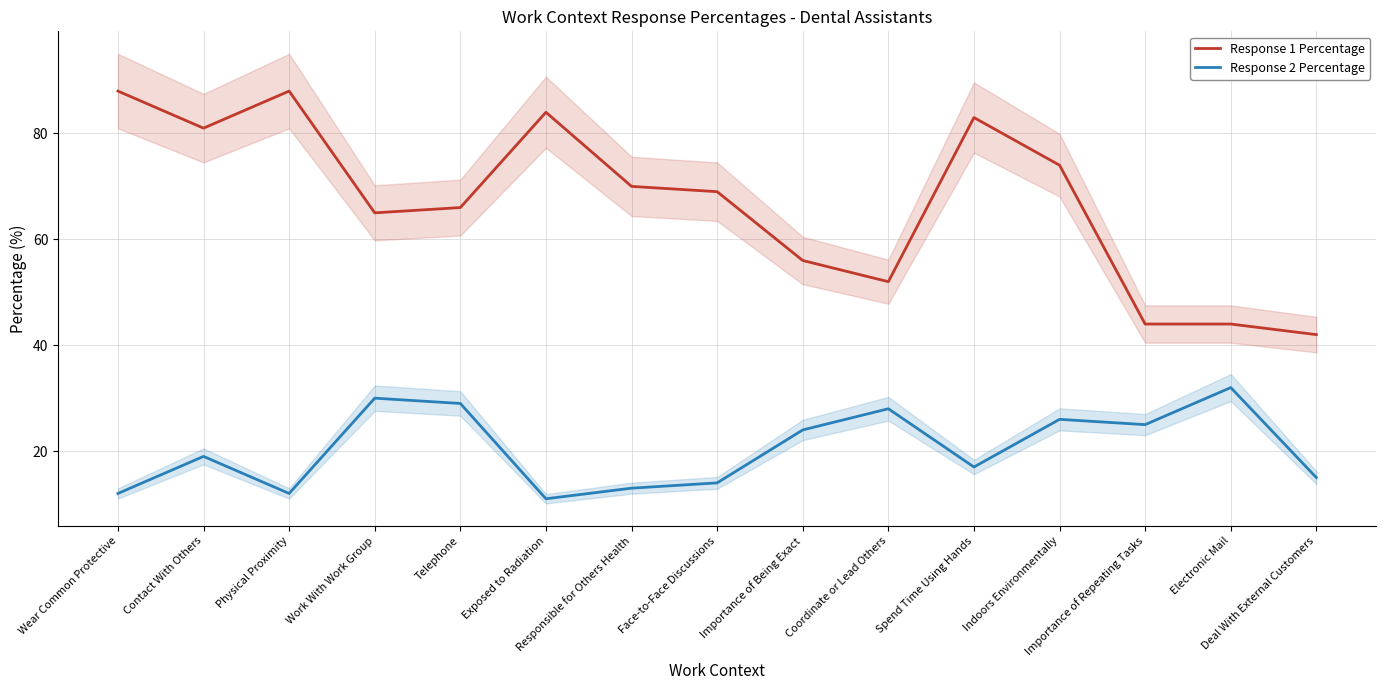

Where does the Response 1 Percentage series first go above 69?

Wear Common Protective